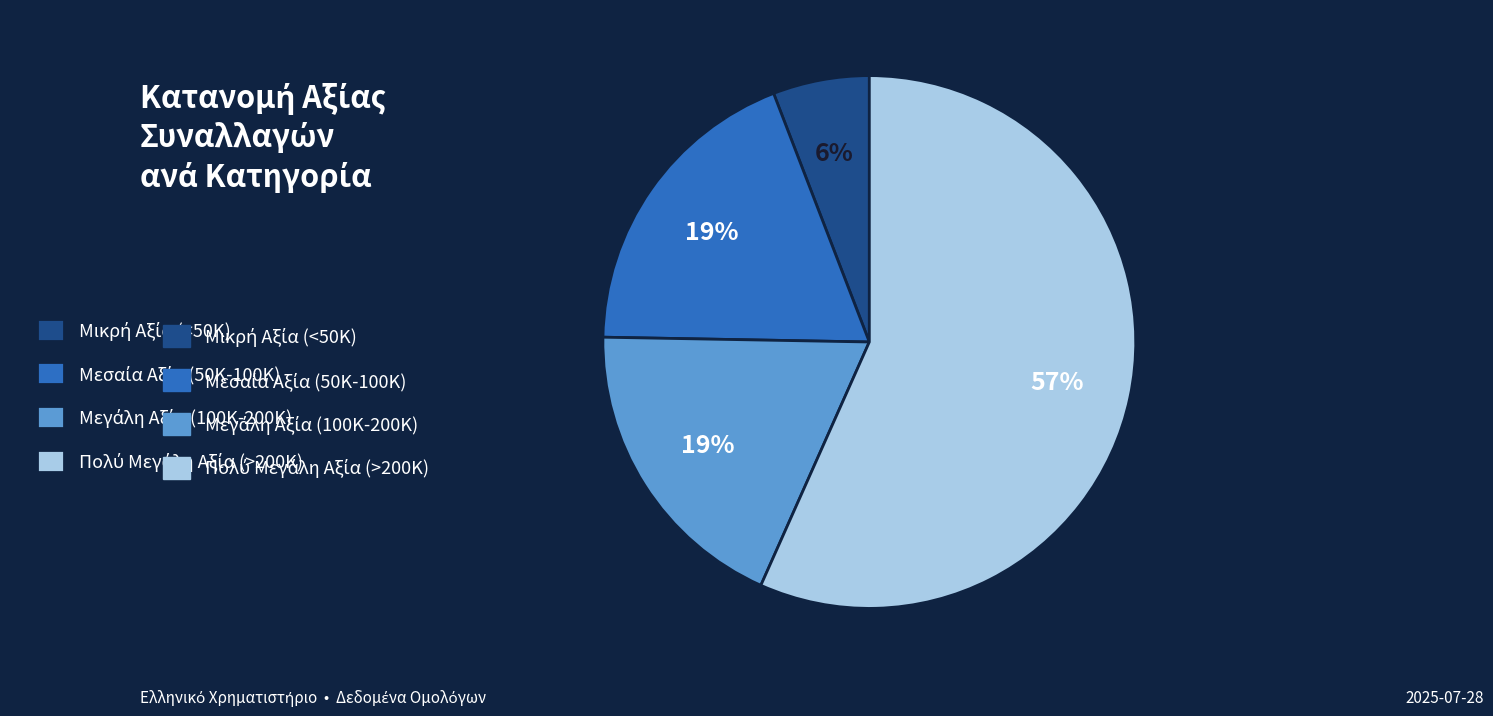

Count the number of slices in the pie.

4